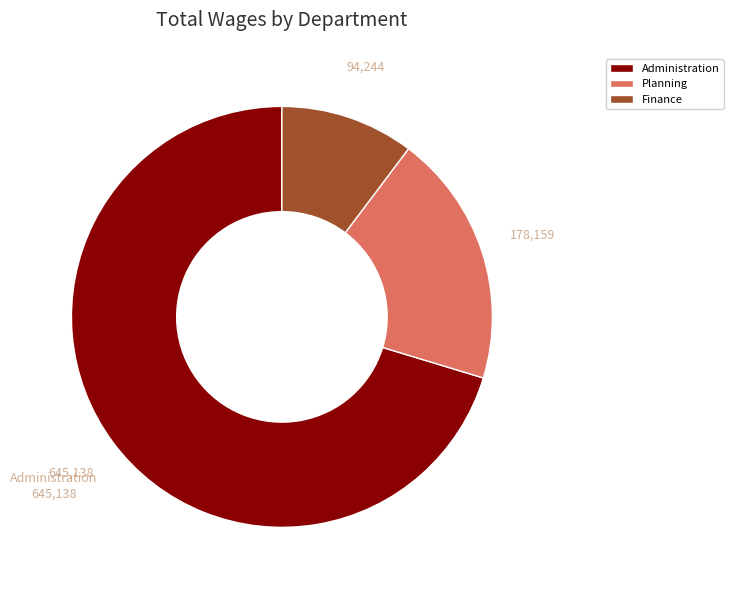

Count the number of slices in the pie.

3